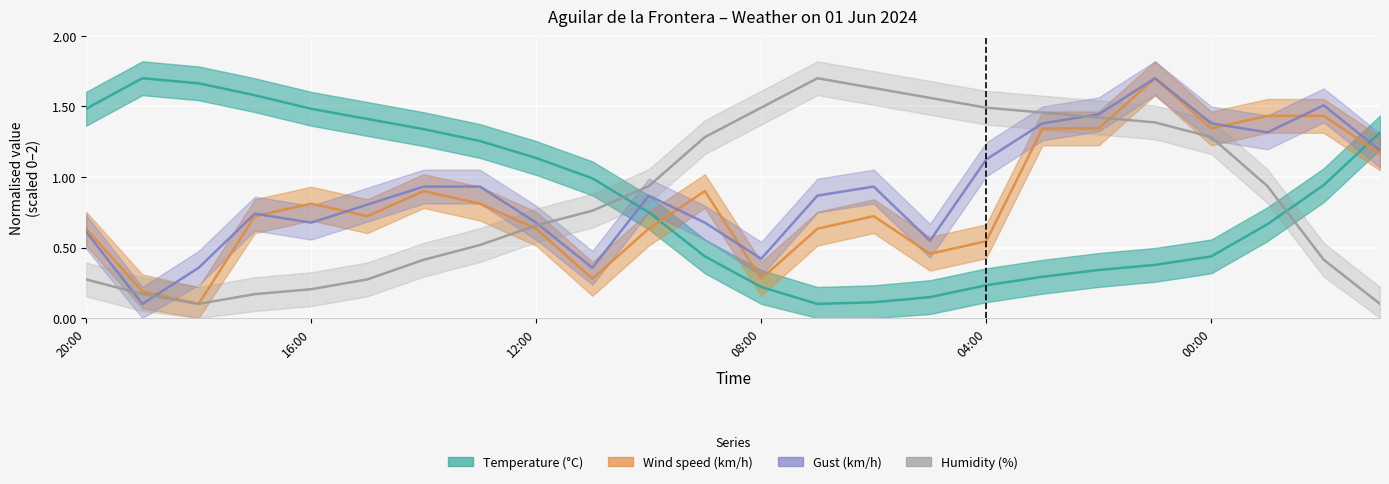

Which series changed the most between 17:00 and 04:00?

Temperature (°C)